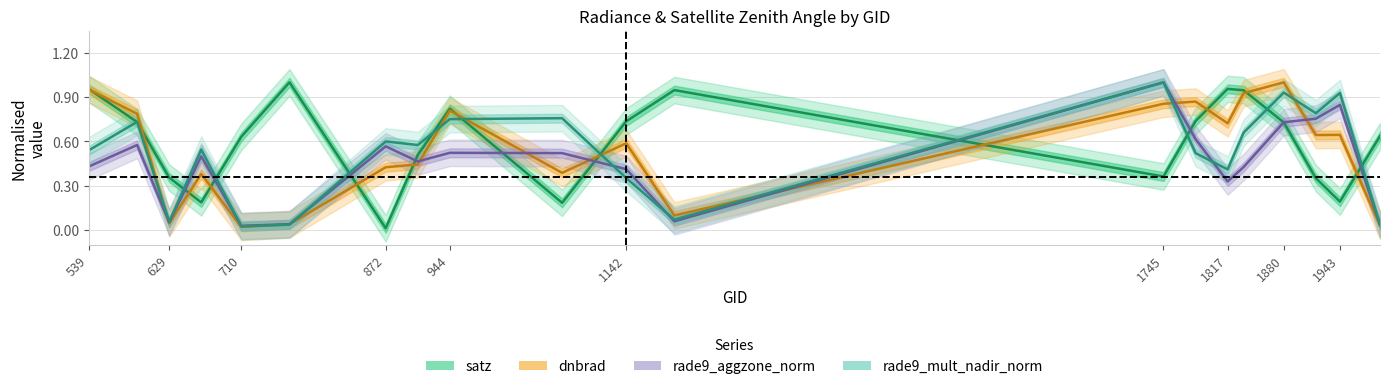

Does the chart have visible grid lines?

Yes